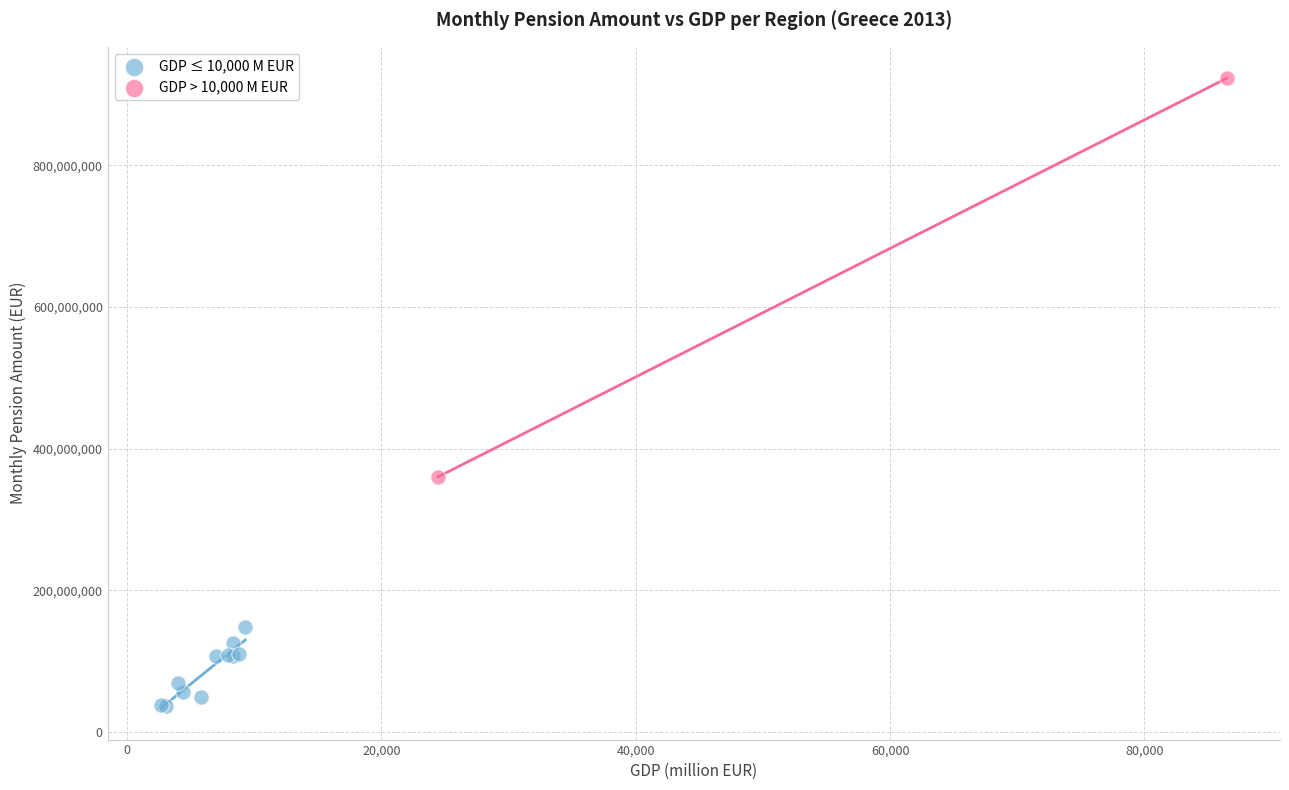

What are all the series names shown in the legend?

GDP ≤ 10,000 M EUR, GDP > 10,000 M EUR